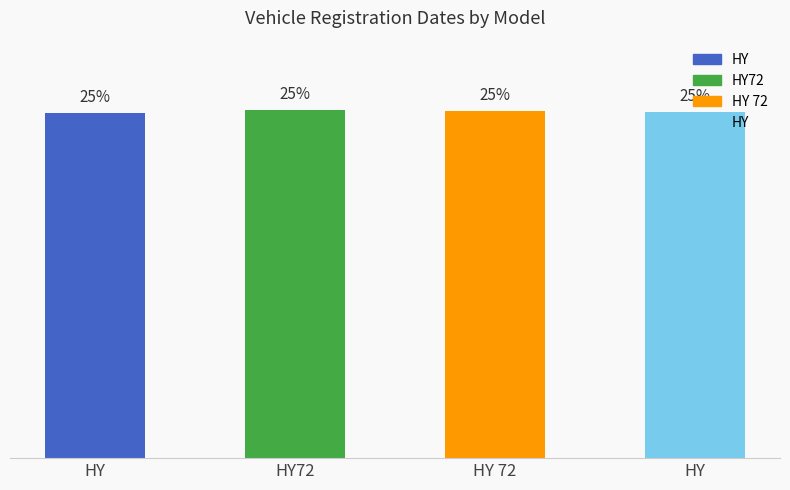

Does the chart contain any negative values?

No